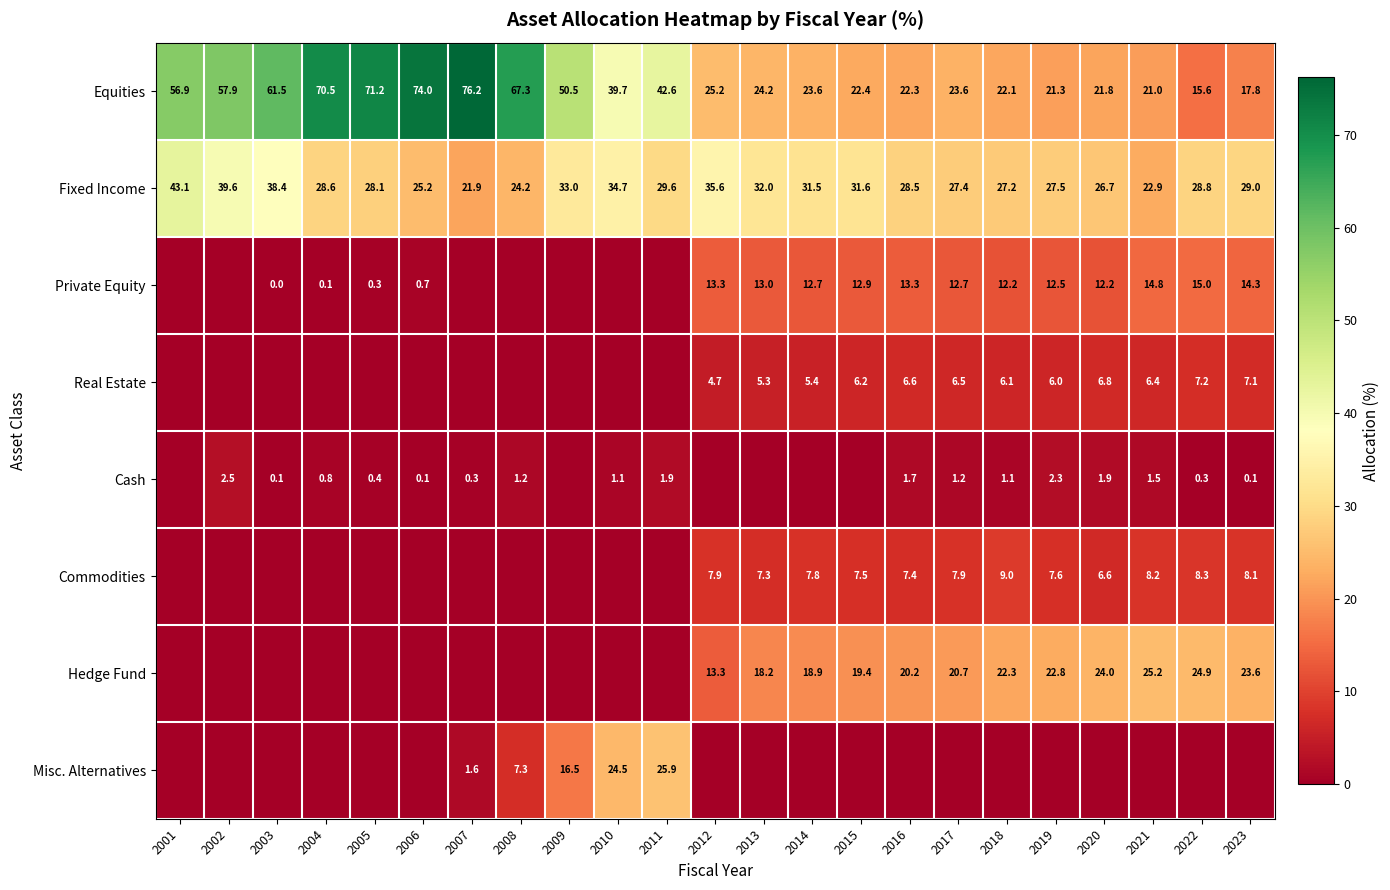

What is the sum of all Equities values?

929.2